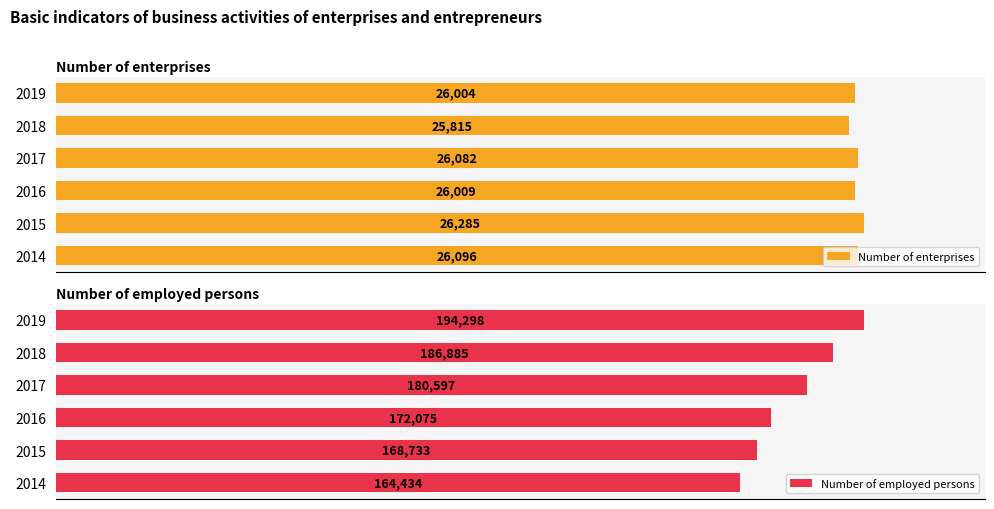

Rank the categories by Number of enterprises value from highest to lowest.

2015, 2014, 2017, 2016, 2019, 2018